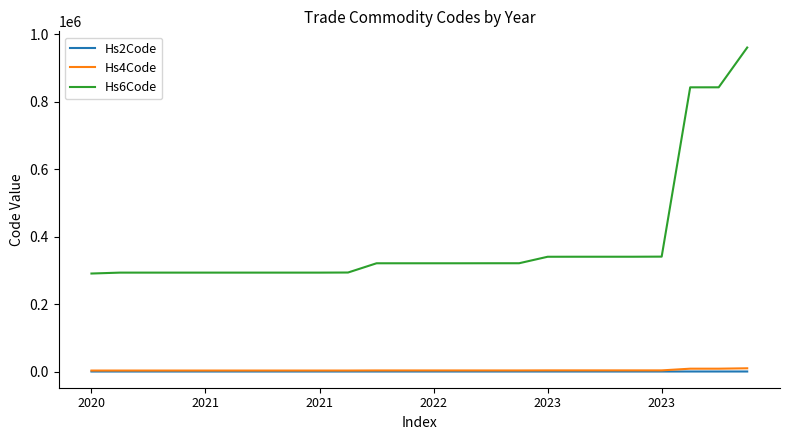

True or false: Hs6Code and Hs4Code intersect in this chart.

False